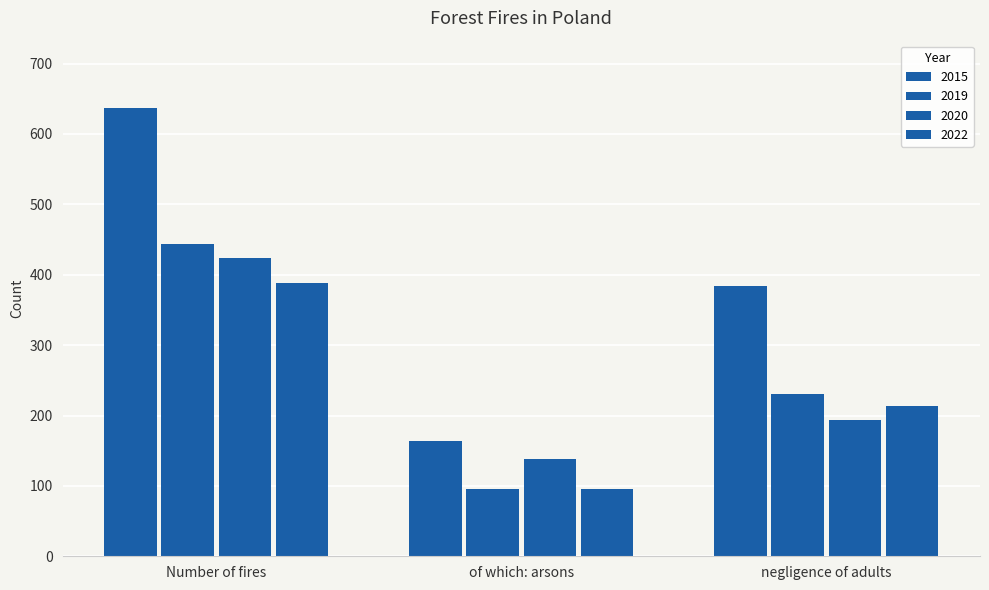

Read the 2020 value at negligence of adults, to the nearest 10.

190